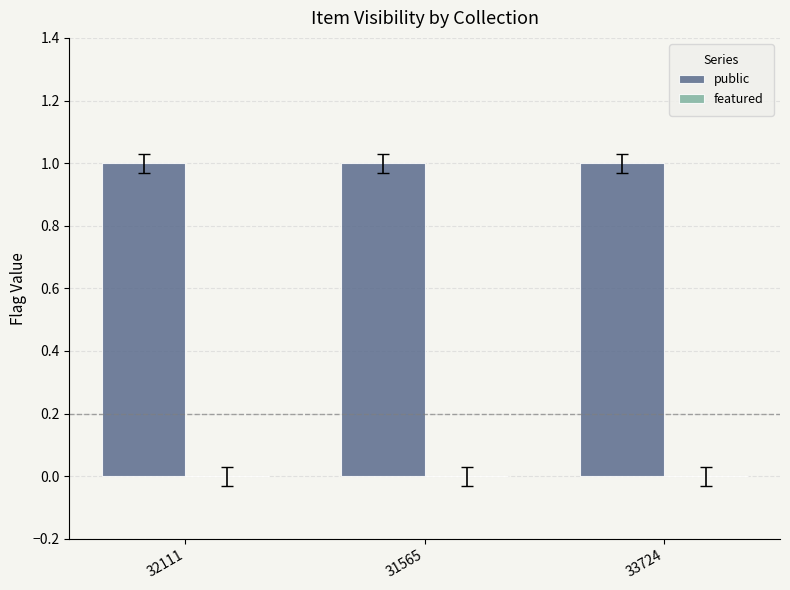

What are all the series names shown in the legend?

public, featured